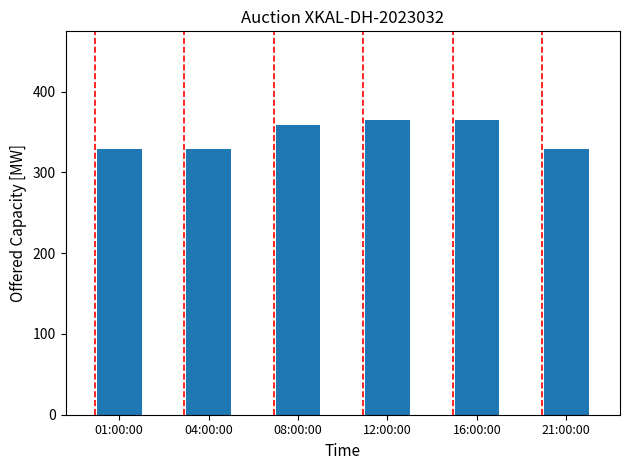

Which has a higher value, 21:00:00 or 08:00:00?

08:00:00